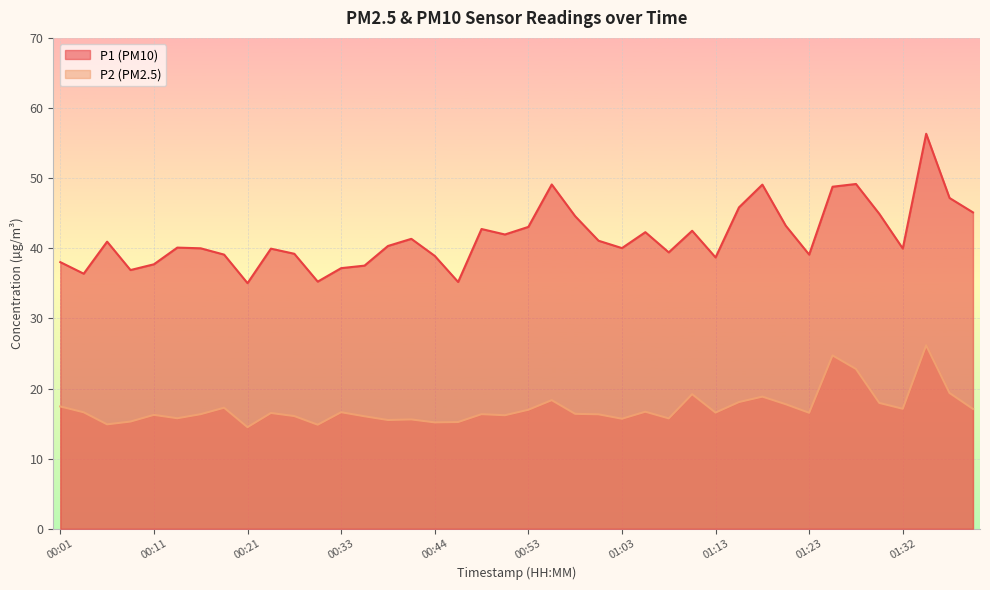

Where is P2 nearest to the value 20?

01:37